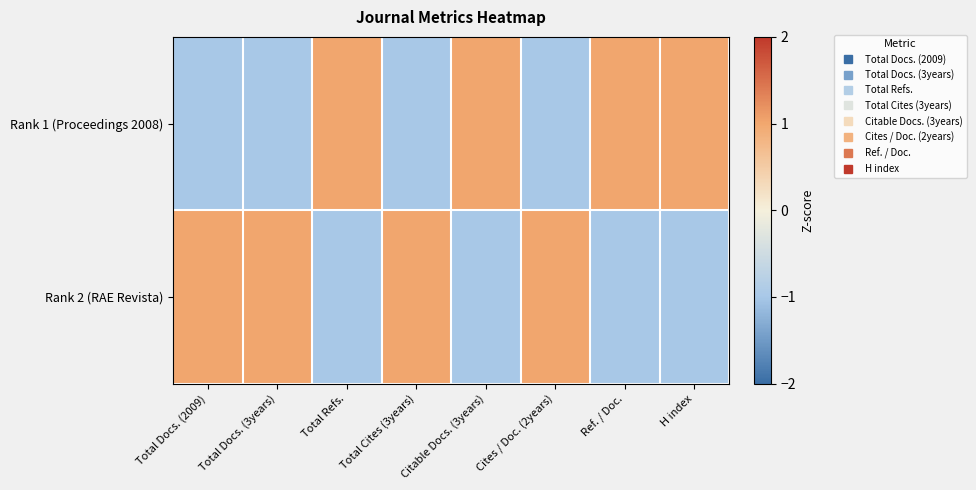

At which category is the sum across all series the highest?

Total Docs. (2009)